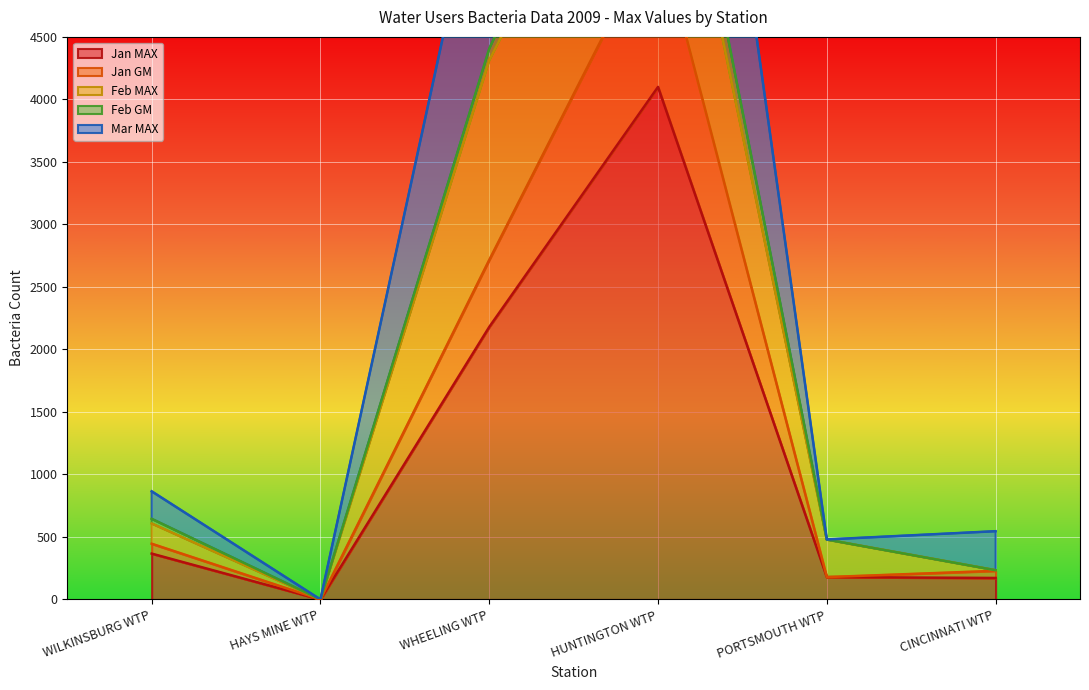

How many positive values does the Mar MAX series have?

5